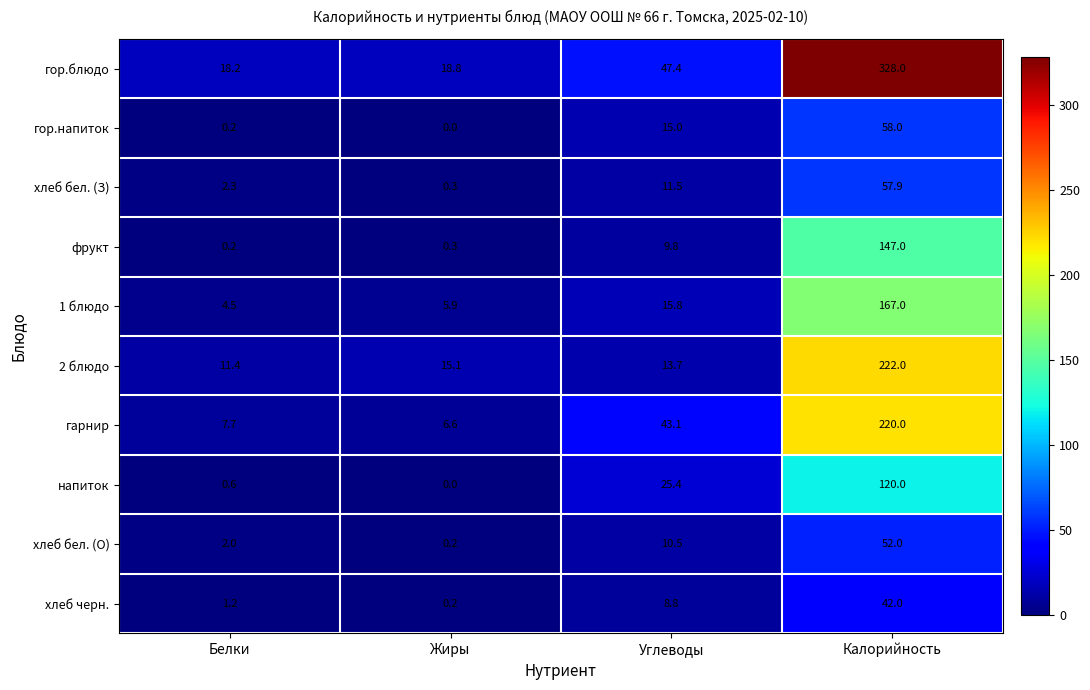

What is the total value across all series at Углеводы?

201.0